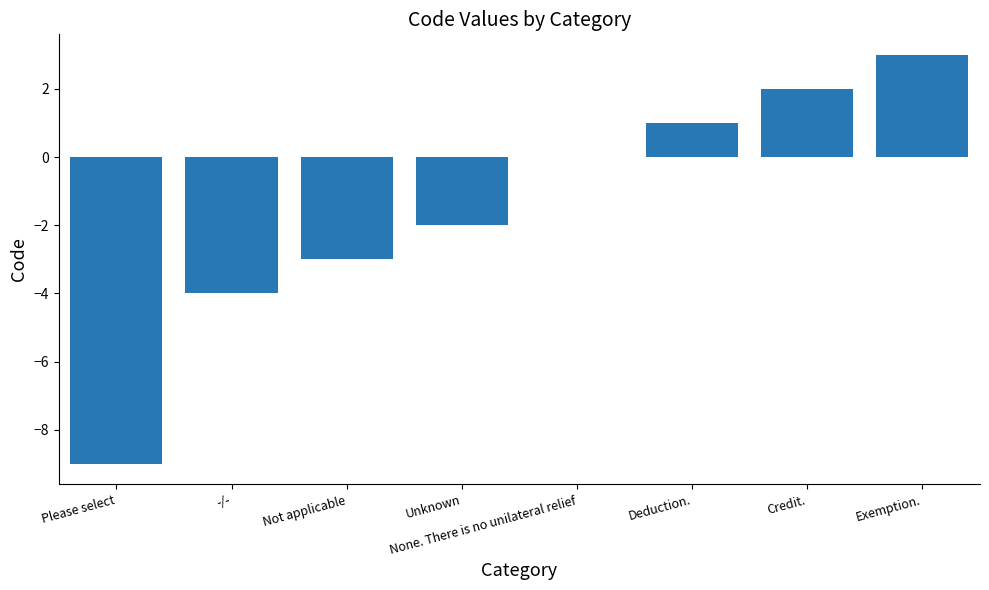

Reading left to right, transcribe all the data shown in this chart.

-9	-4	-3	-2	0	1	2	3